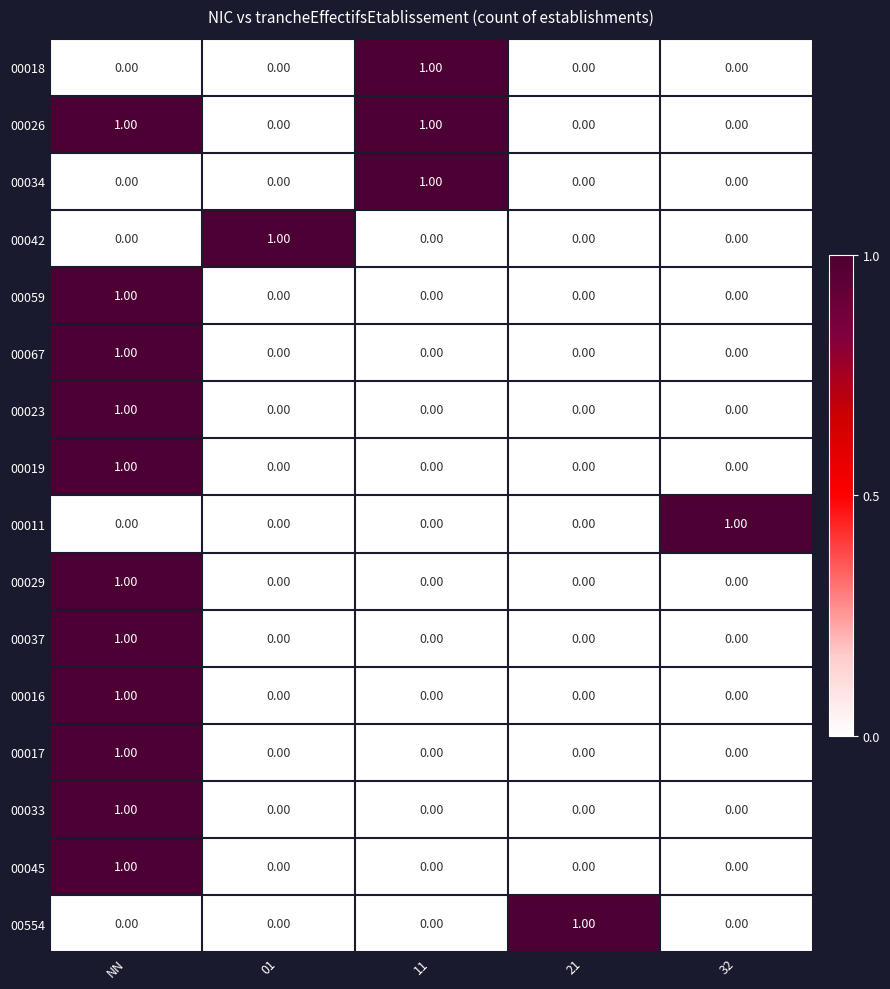

At how many categories does at least one series exceed 0?

5